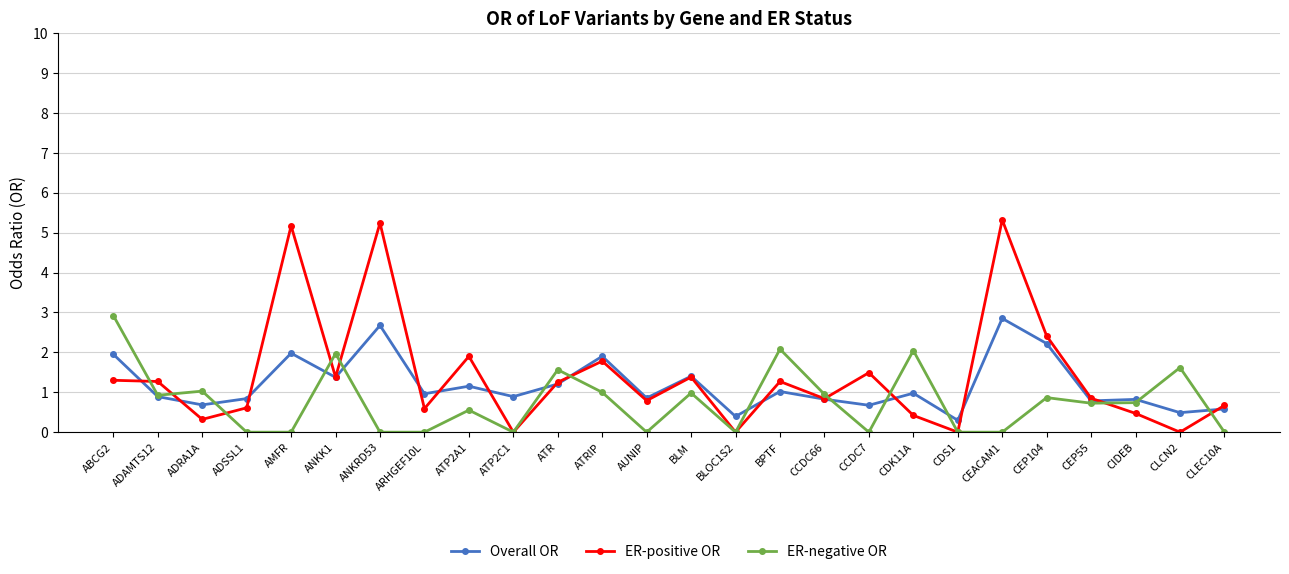

The ER-positive OR series shows 0.9 at ATRIP. True or false?

False